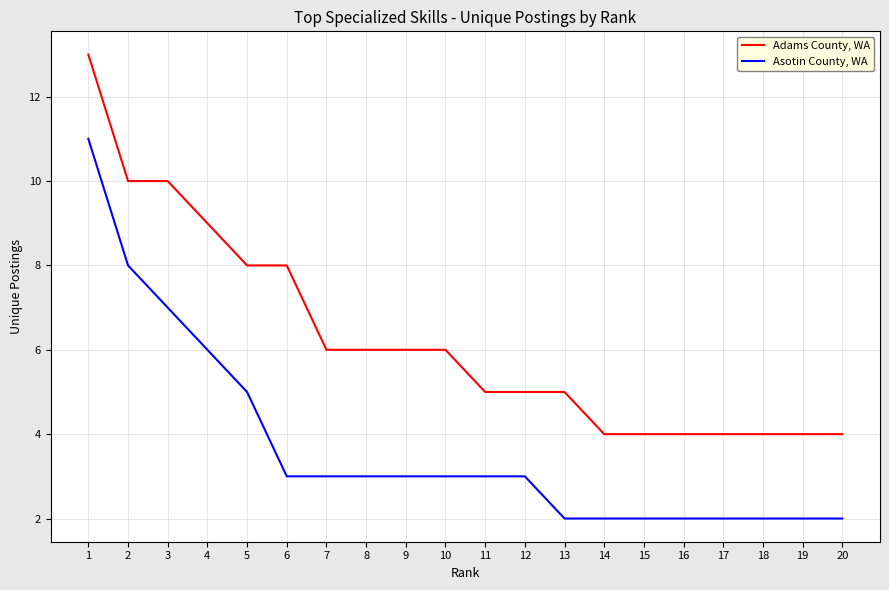

How many lines are shown in the chart?

2